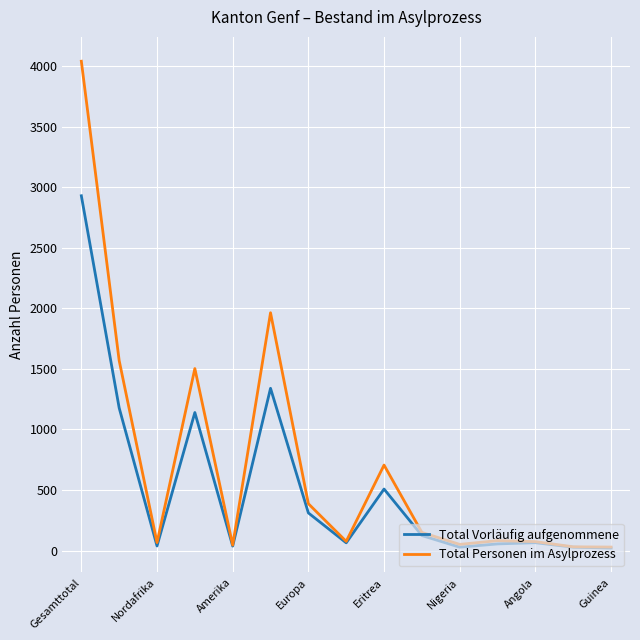

Rank the series by their average value, from lowest to highest.

Total Vorläufig aufgenommene, Total Personen im Asylprozess